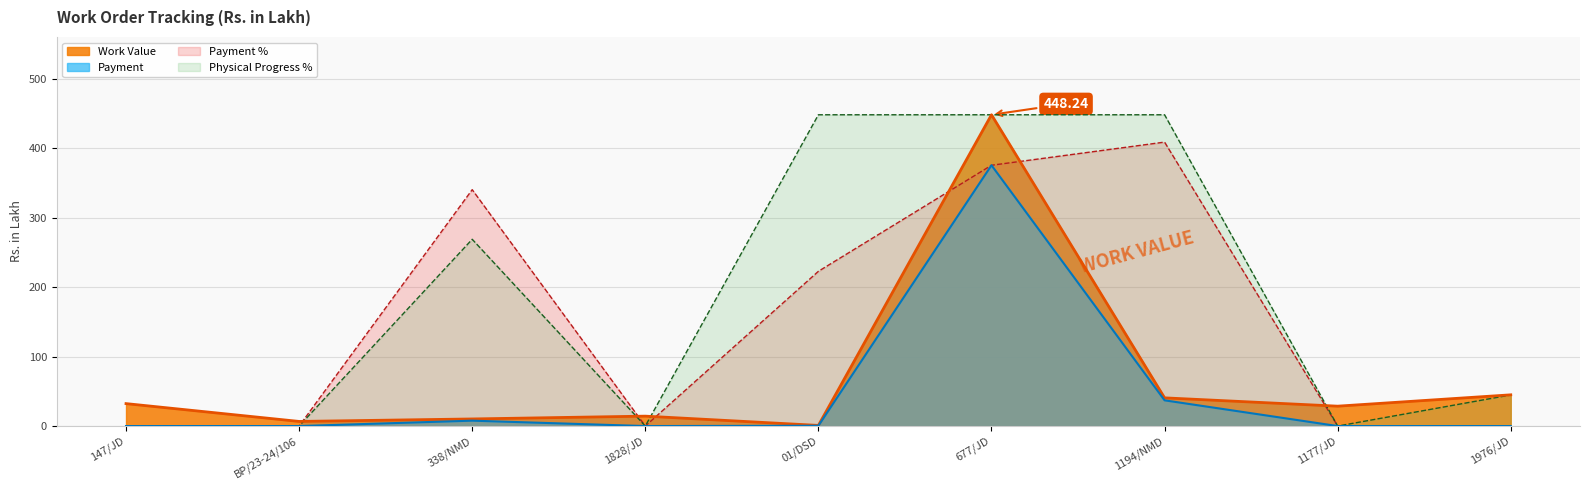

What are all the series names shown in the legend?

Work Value, Payment, Payment %, Physical Progress %